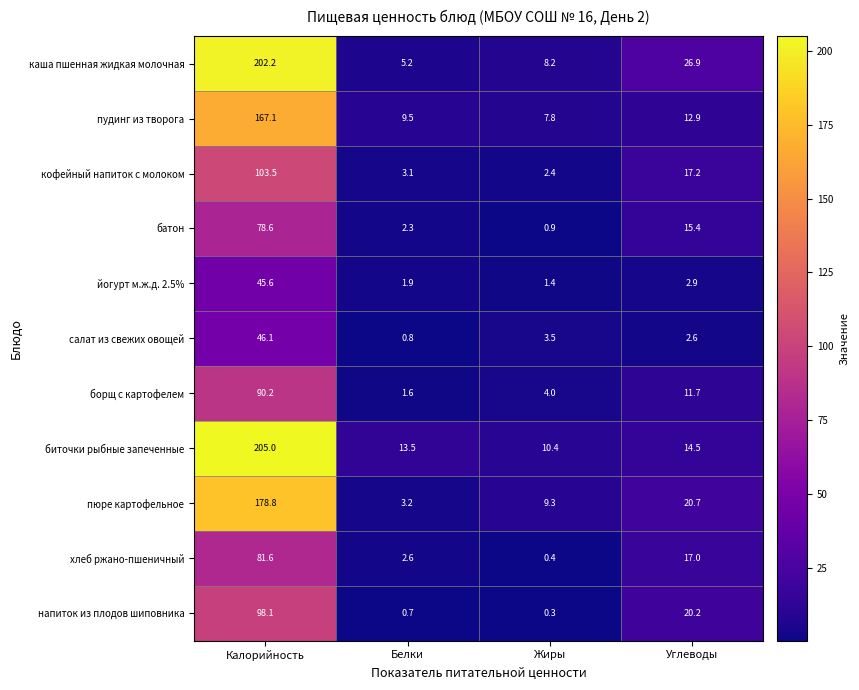

At which label does напиток из плодов шиповника reach its peak?

Калорийность